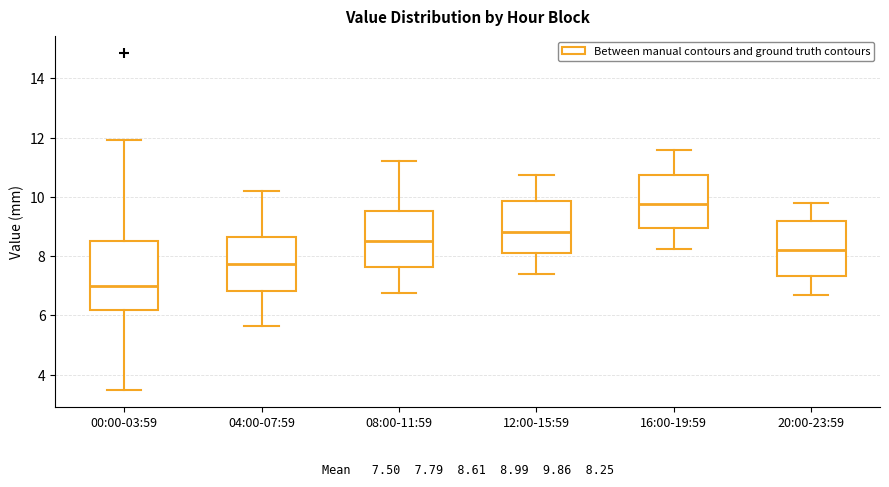

Comparing the boxes themselves (not the whiskers), which one is the tallest?

00:00-03:59